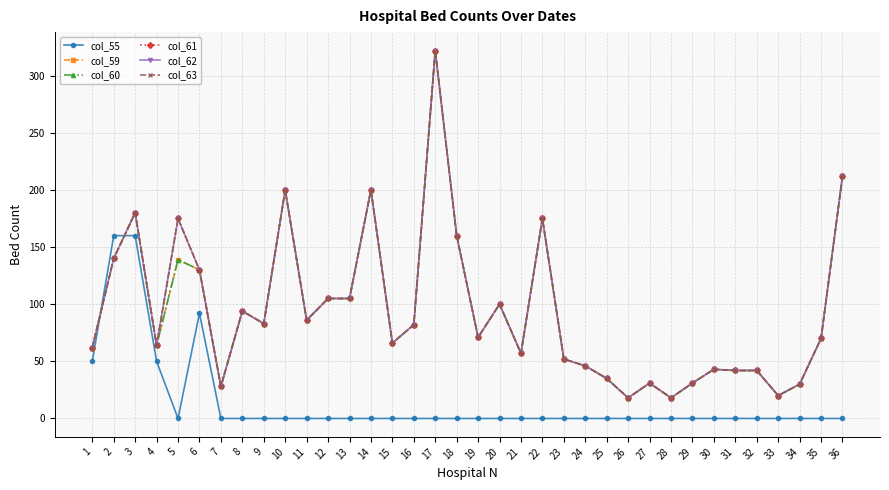

The value of col_62 at 5 is 175. True or false?

True